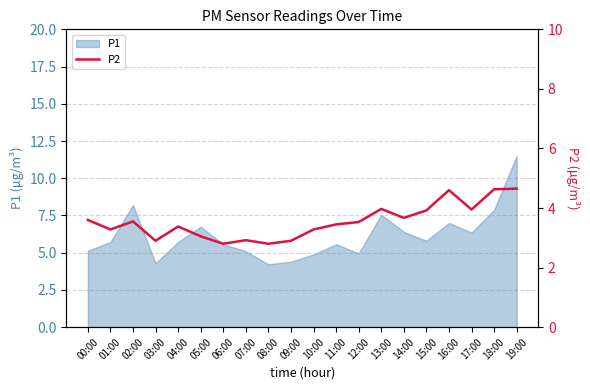

The P1 series shows 13.4 at 18:00. True or false?

False